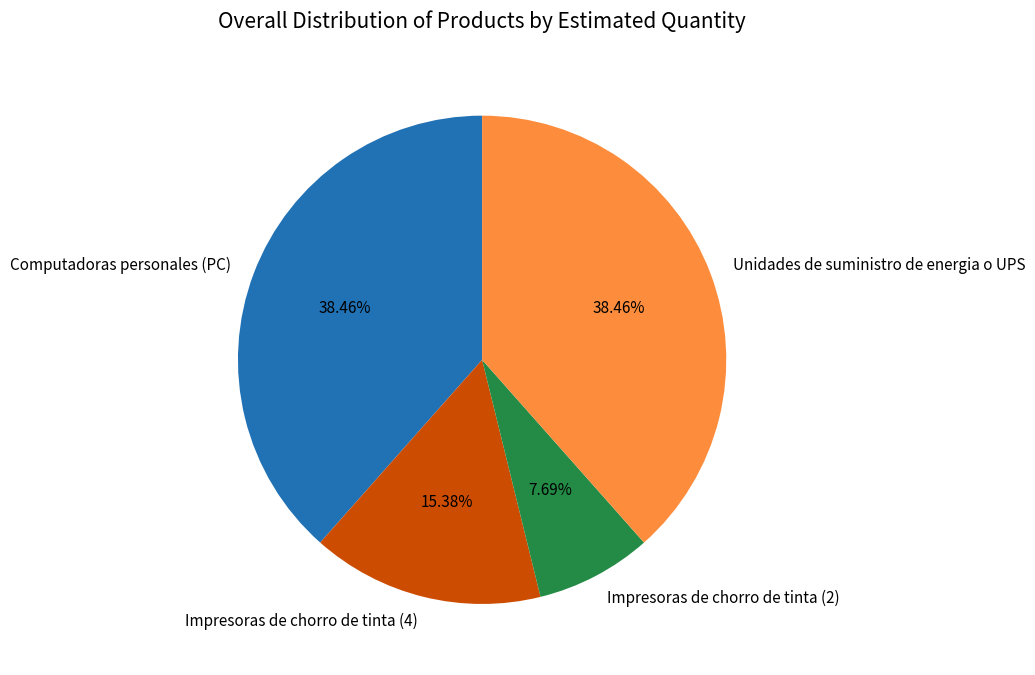

Is Computadoras personales (PC) the majority of the pie?

No